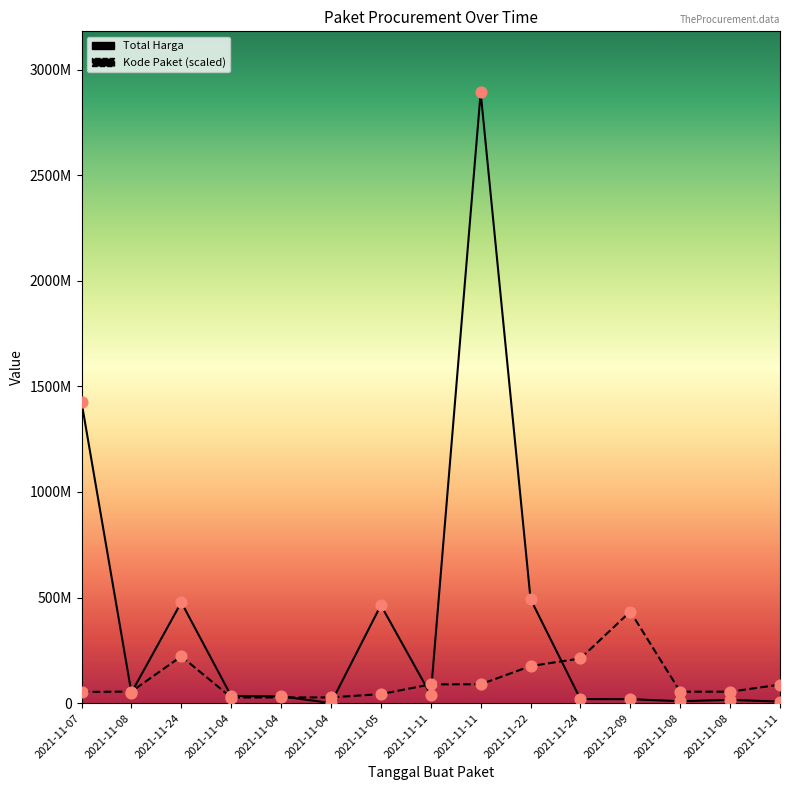

At how many categories does at least one series exceed 2817846301?

1